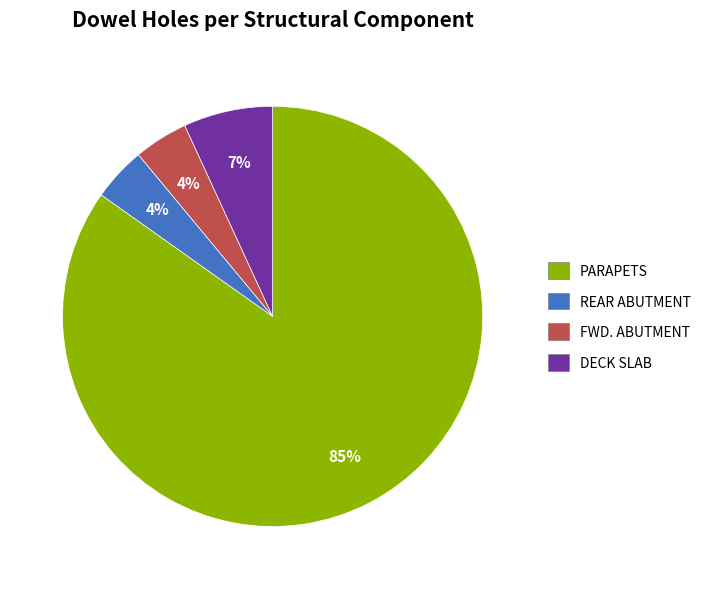

What is the majority slice?

PARAPETS